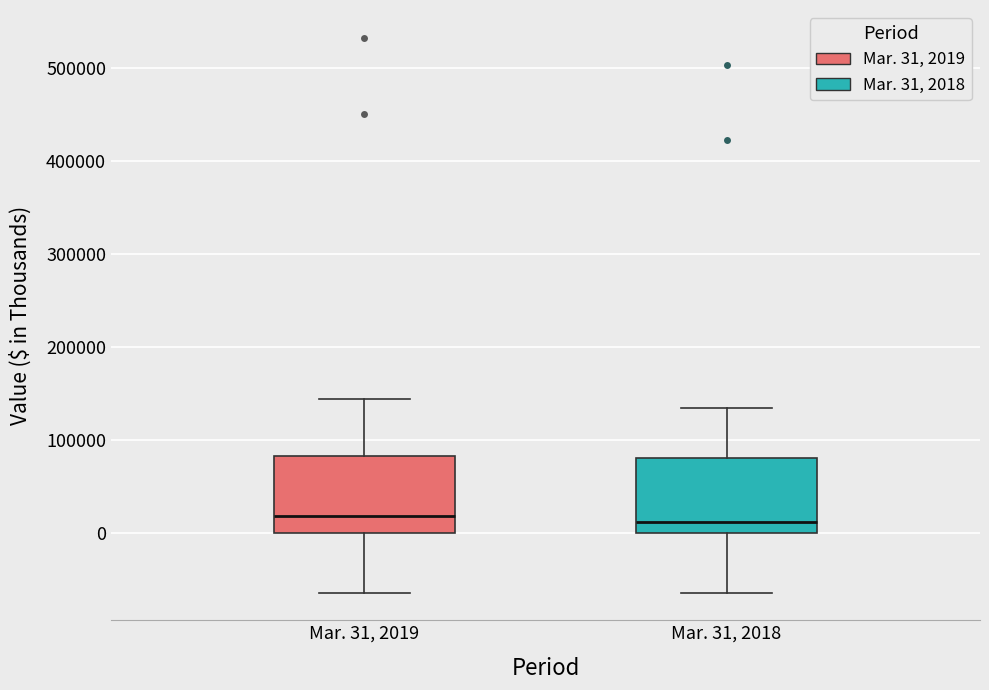

Where does the lower whisker of the box for Mar. 31, 2019 end on the y-axis? The values are not printed on the chart, so give them approximately, as read against the axis.

-60000